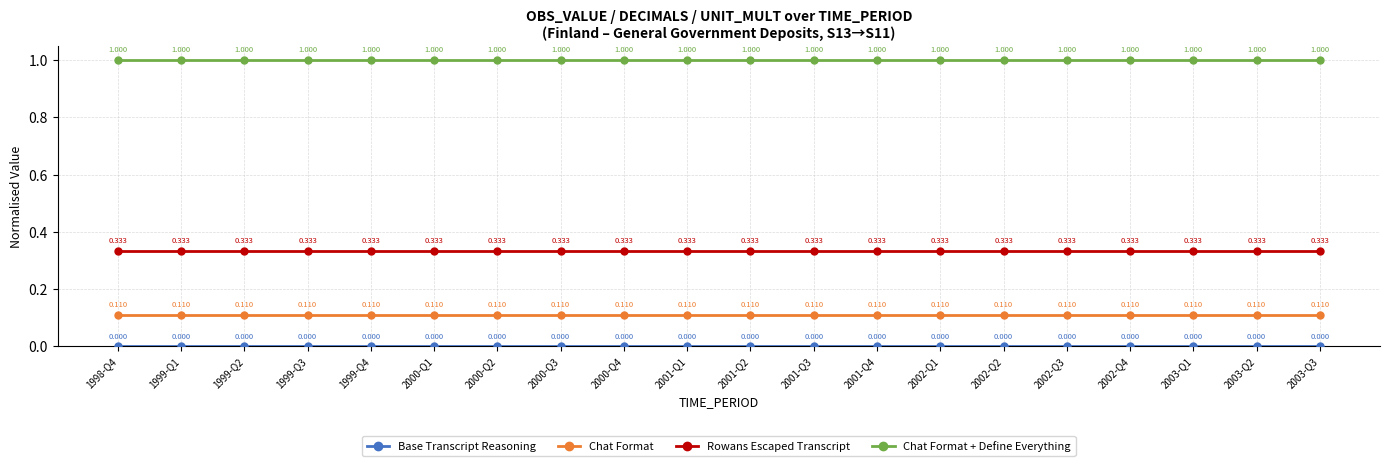

What is the sum of all Chat Format + Define Everything values?

20.0